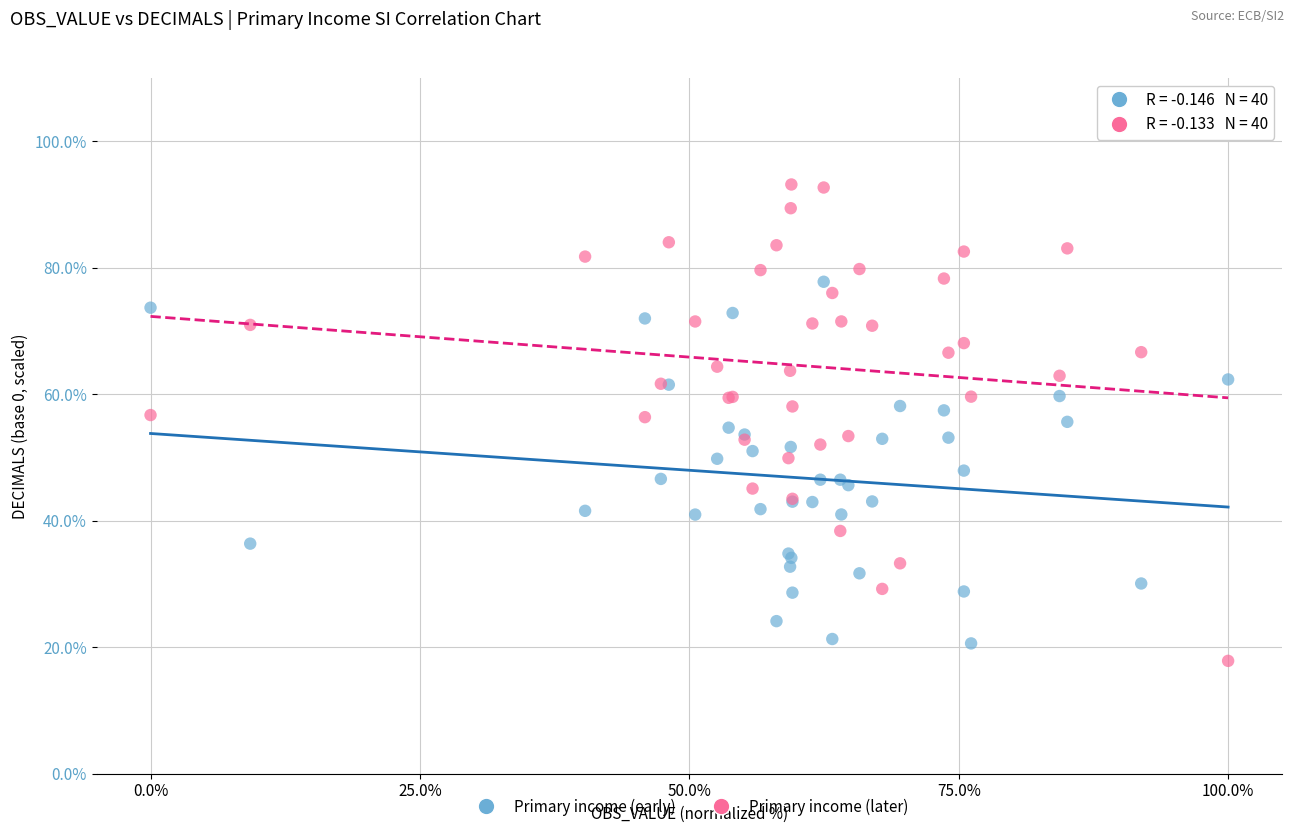

Which series has the largest Y range (max minus min)?

Primary income (later)